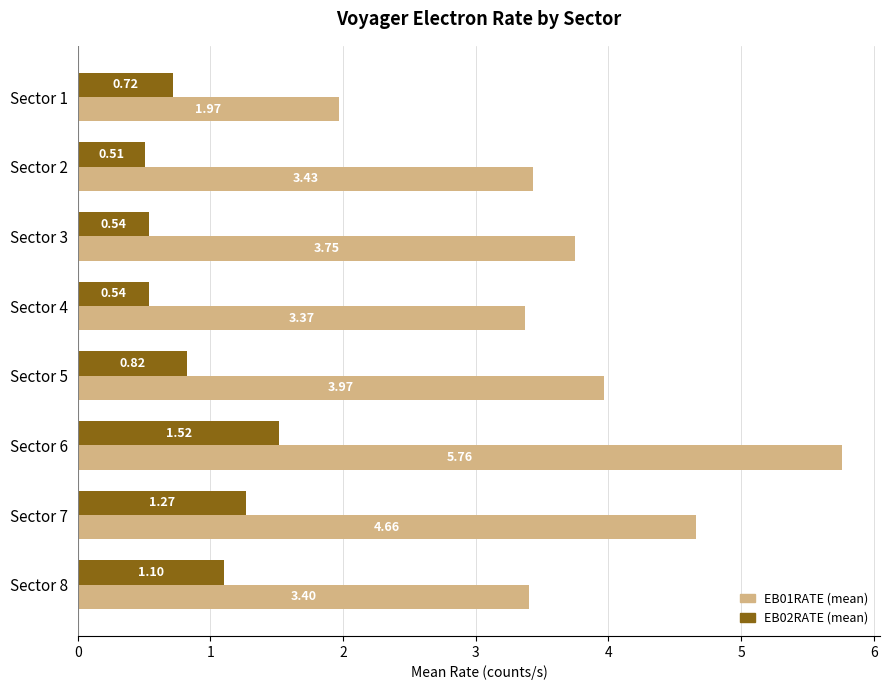

What is the difference between the second highest and minimum values in the EB01RATE (mean) series?

2.7